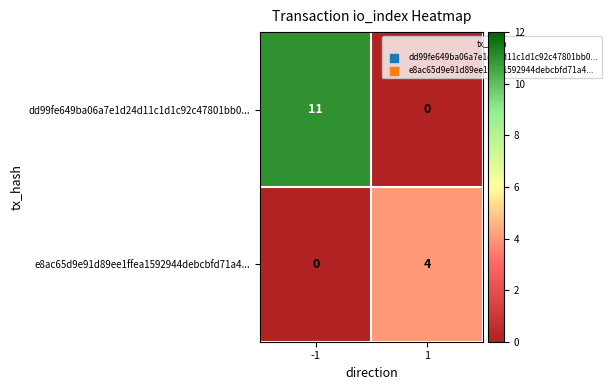

Reading left to right, extract all data points from this chart.

dd99fe649ba06a7e1d24d11c1d1c92c47801bb0...: 11	0
e8ac65d9e91d89ee1ffea1592944debcbfd71a4...: 0	4